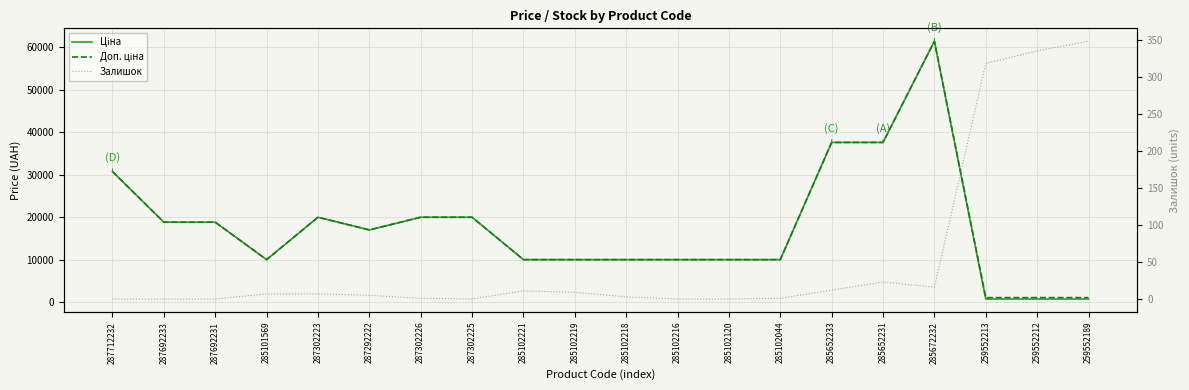

In Ціна, how many points are lower than both neighbors (excluding endpoints)?

2